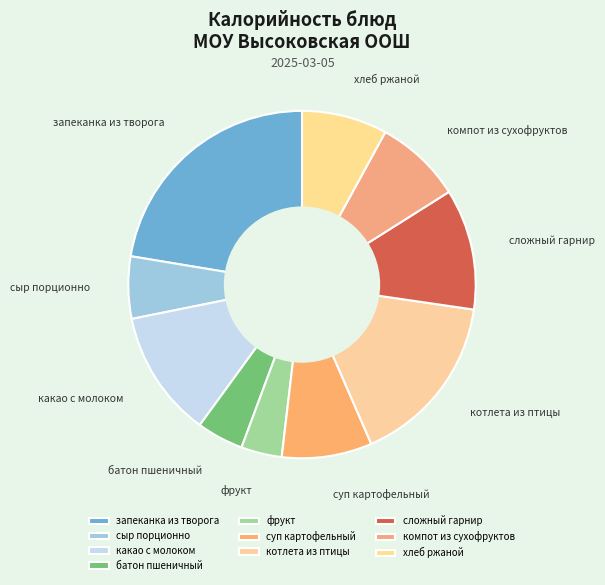

What is the largest slice in the pie chart?

запеканка из творога